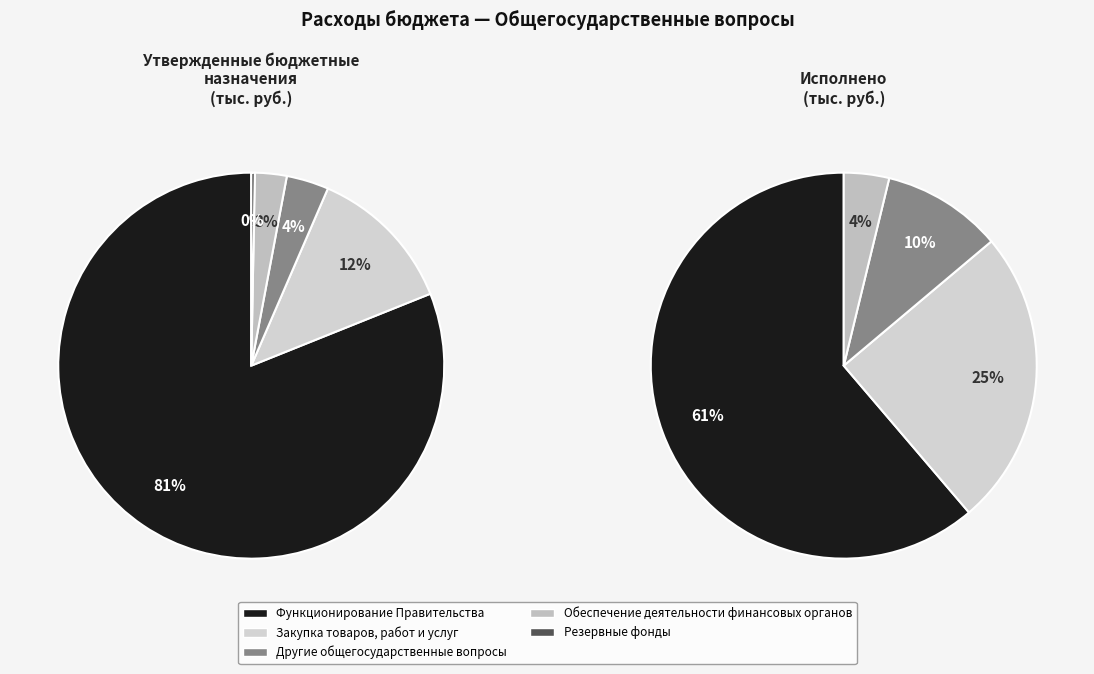

Do Другие общегосударственные вопросы and Обеспечение деятельности финансовых органов together represent more than half of the pie?

No